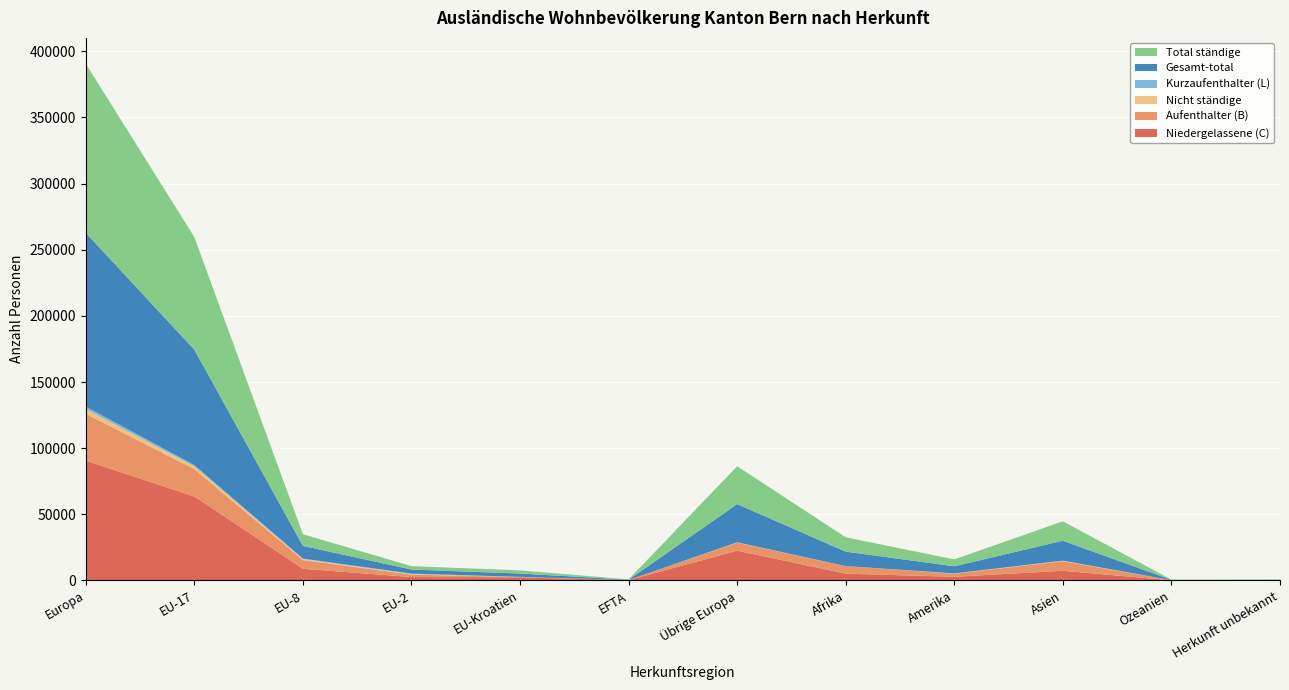

Reading right to left, extract all data points from this chart.

Niedergelassene (C): Herkunft unbekannt=118	Ozeanien=100	Asien=7343	Amerika=2782	Afrika=5142	Übrige Europa=22525	EFTA=240	EU-Kroatien=2402	EU-2=2573	EU-8=8833	EU-17=63506	Europa=90533
Aufenthalter (B): Herkunft unbekannt=149	Ozeanien=100	Asien=7205	Amerika=2355	Afrika=5696	Übrige Europa=6067	EFTA=79	EU-Kroatien=211	EU-2=1866	EU-8=6602	EU-17=20634	Europa=35459
Nicht ständige: Herkunft unbekannt=0	Ozeanien=14	Asien=304	Amerika=155	Afrika=36	Übrige Europa=176	EFTA=7	EU-Kroatien=74	EU-2=500	EU-8=692	EU-17=2101	Europa=3550
Kurzaufenthalter (L): Herkunft unbekannt=1	Ozeanien=6	Asien=154	Amerika=73	Afrika=13	Übrige Europa=79	EFTA=2	EU-Kroatien=73	EU-2=245	EU-8=468	EU-17=980	Europa=1847
Gesamt-total: Herkunft unbekannt=268	Ozeanien=220	Asien=15006	Amerika=5365	Afrika=10887	Übrige Europa=28847	EFTA=247	EU-Kroatien=2476	EU-2=3073	EU-8=9525	EU-17=87221	Europa=131389
Total ständige: Herkunft unbekannt=268	Ozeanien=206	Asien=14702	Amerika=5210	Afrika=10851	Übrige Europa=28671	EFTA=240	EU-Kroatien=2402	EU-2=2573	EU-8=8833	EU-17=85120	Europa=127839